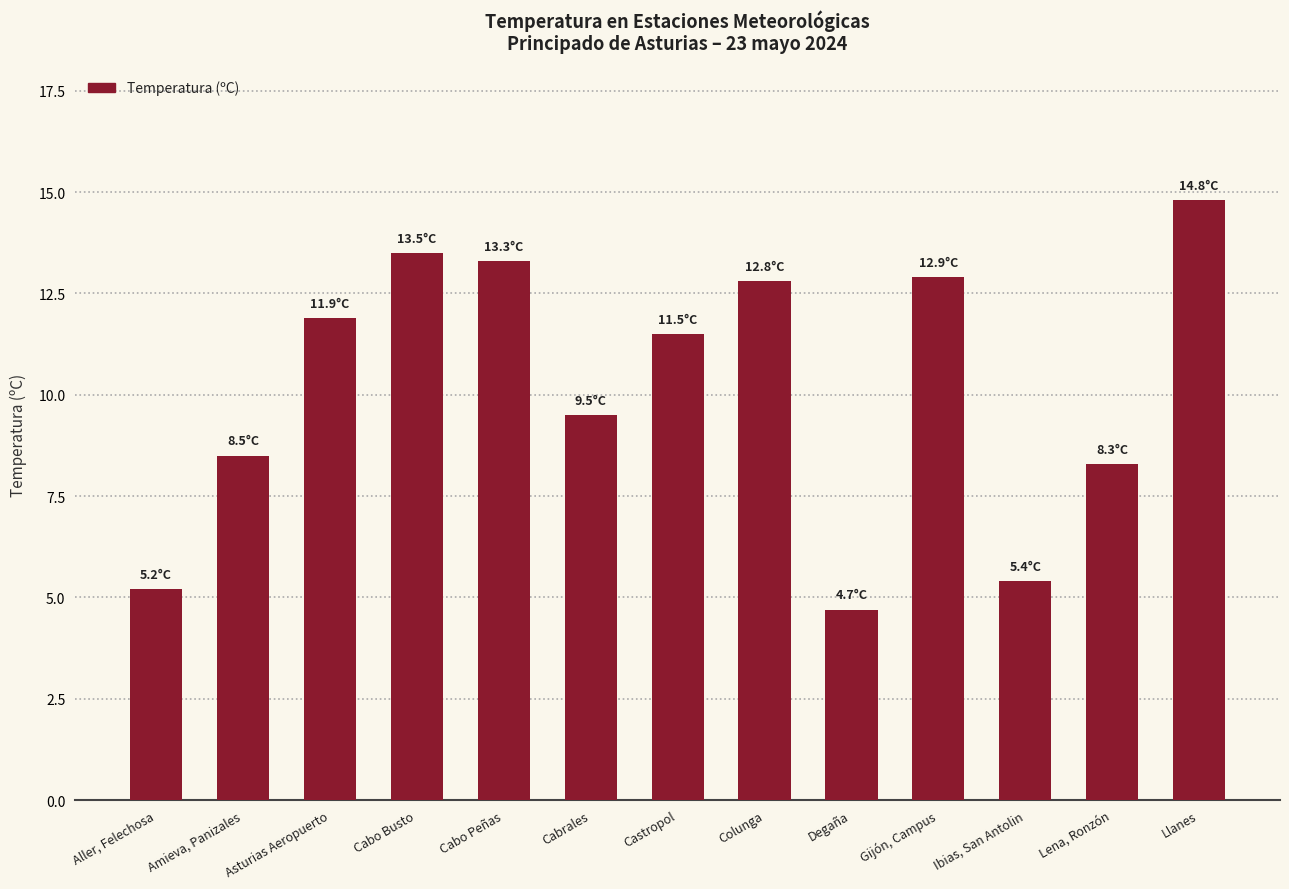

The value at Colunga is 21.0. True or false?

False